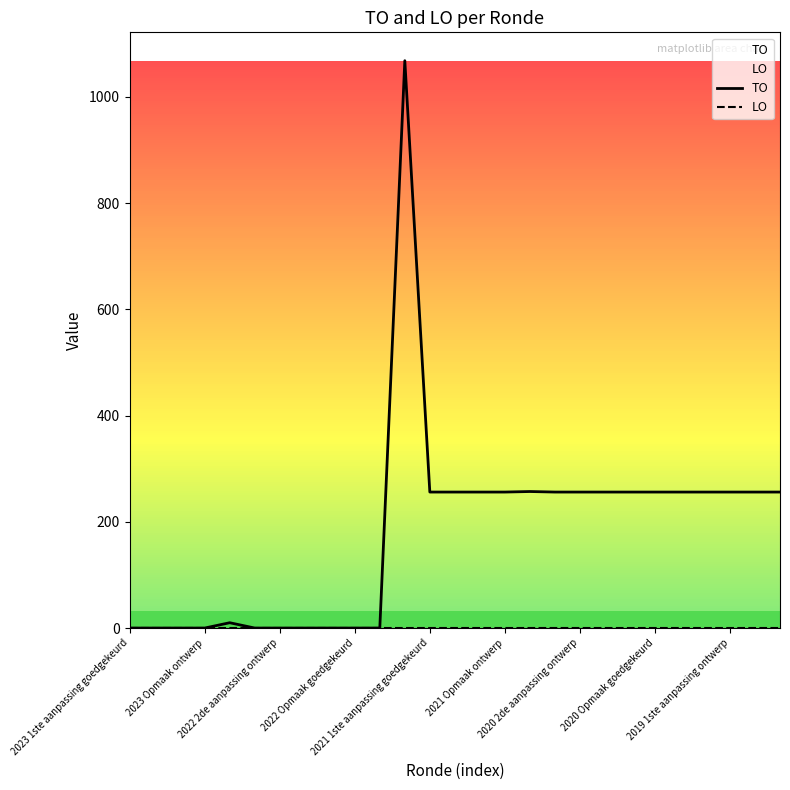

What is the sum of all TO values?

4919